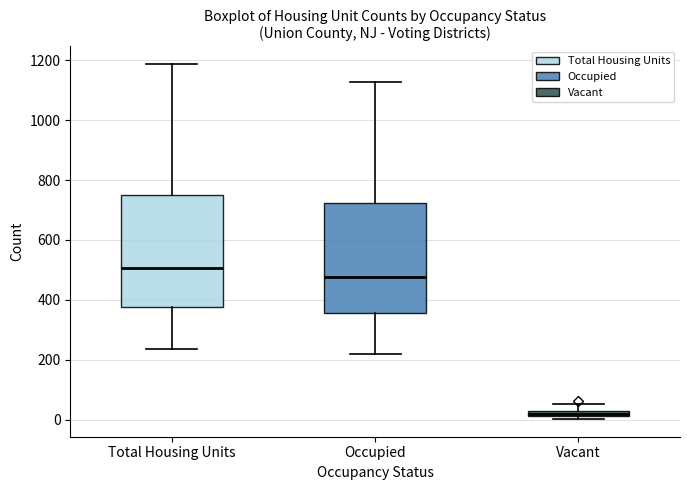

Where does the median line of the box for Total Housing Units sit on the y-axis? The values are not printed on the chart, so give them approximately, as read against the axis.

500